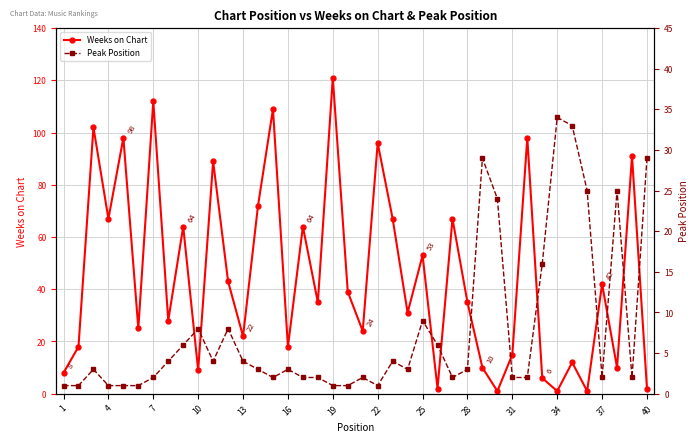

In Weeks on Chart, how many points are higher than both neighbors (excluding endpoints)?

15